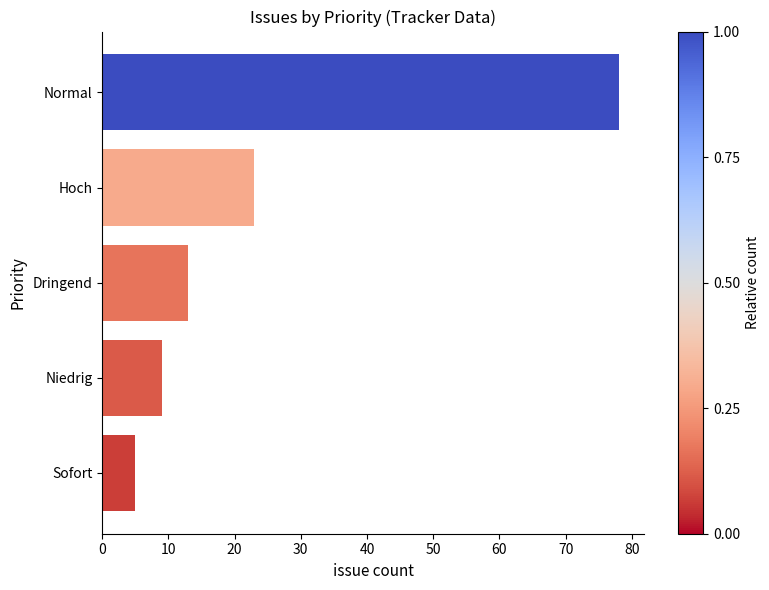

Where is the data nearest to the value 41?

Hoch